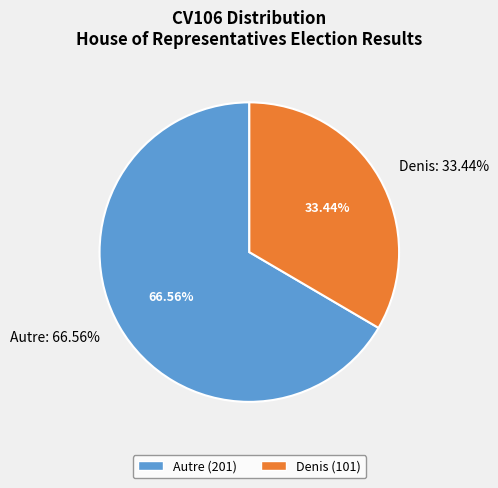

Do Autre and Denis together represent more than half of the pie?

Yes